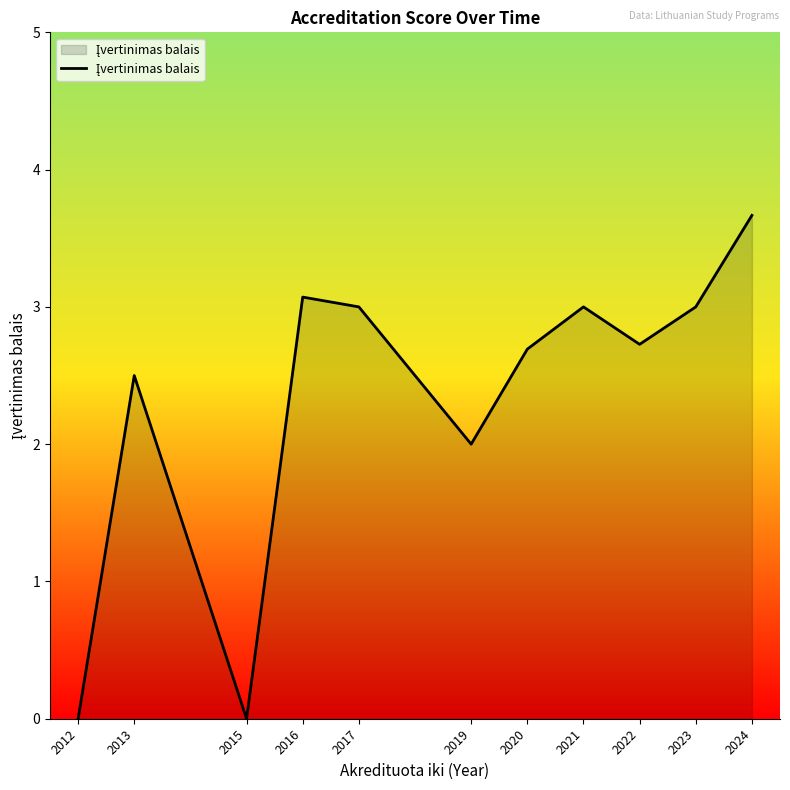

What is the ratio of the value at 2013 to the value at 2017?

0.8